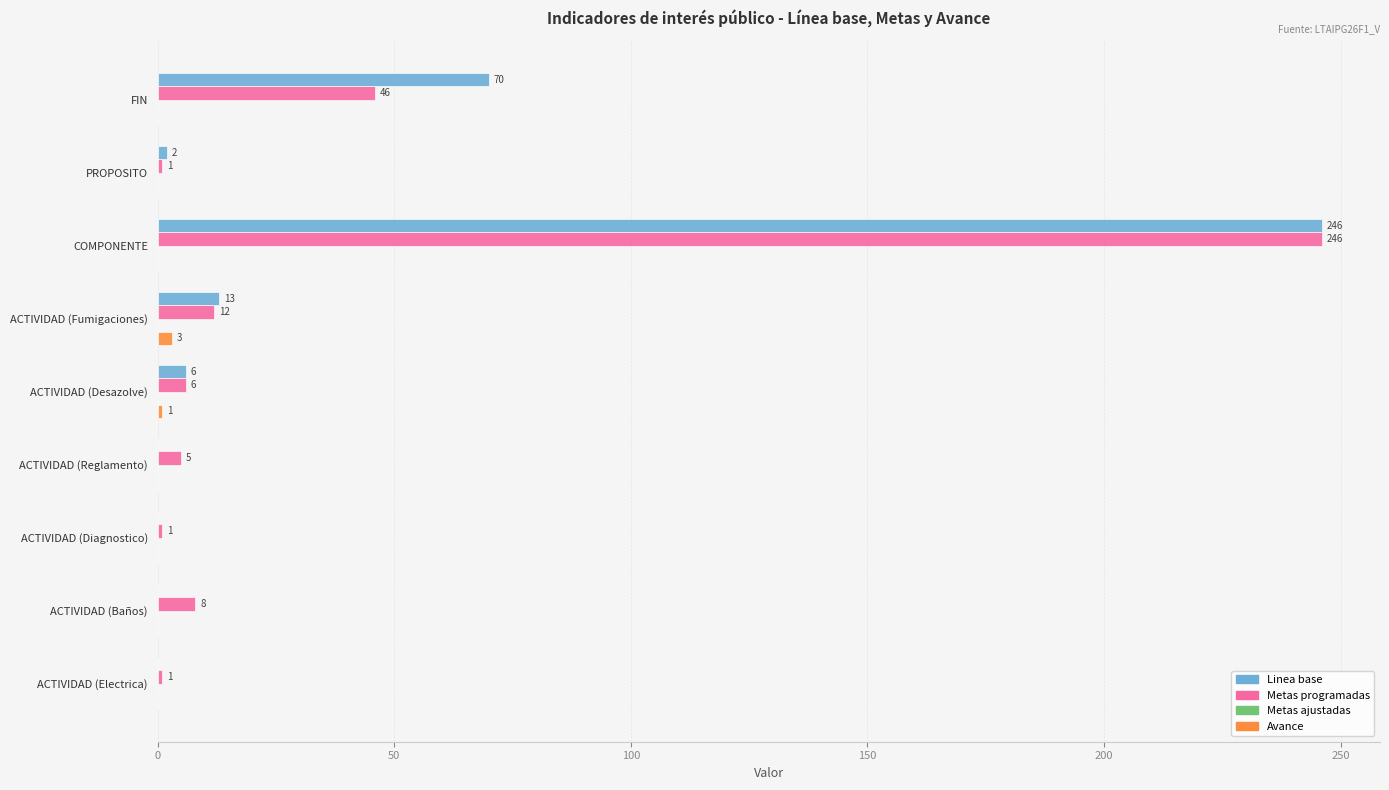

What is the sum of all Metas programadas values?

326